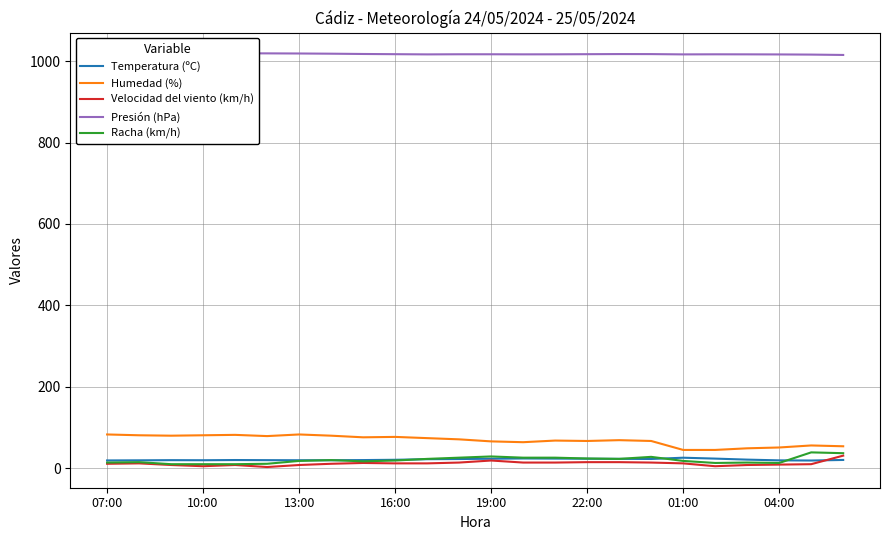

What is the maximum value for Humedad (%)?

83.0